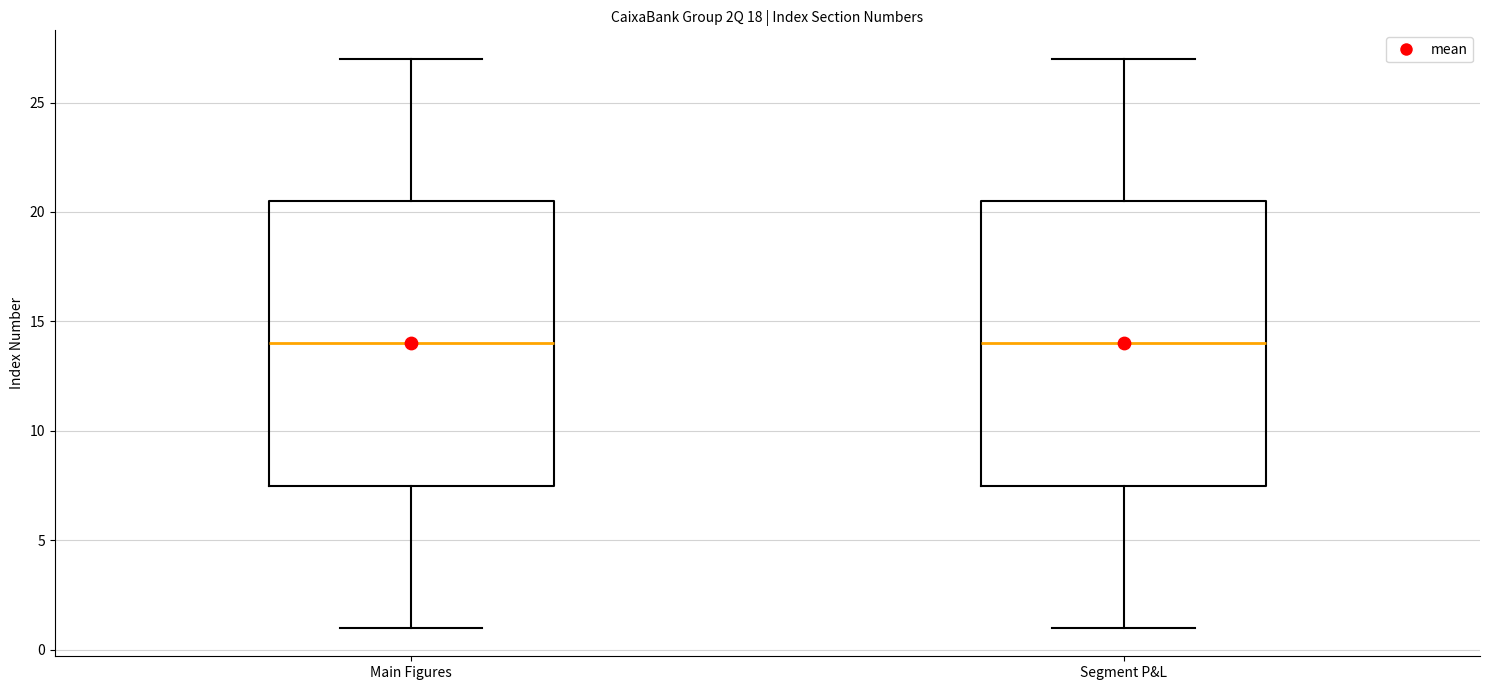

Where is the lower edge of the box for Main Figures on the y-axis? The values are not printed on the chart, so give them approximately, as read against the axis.

7.5